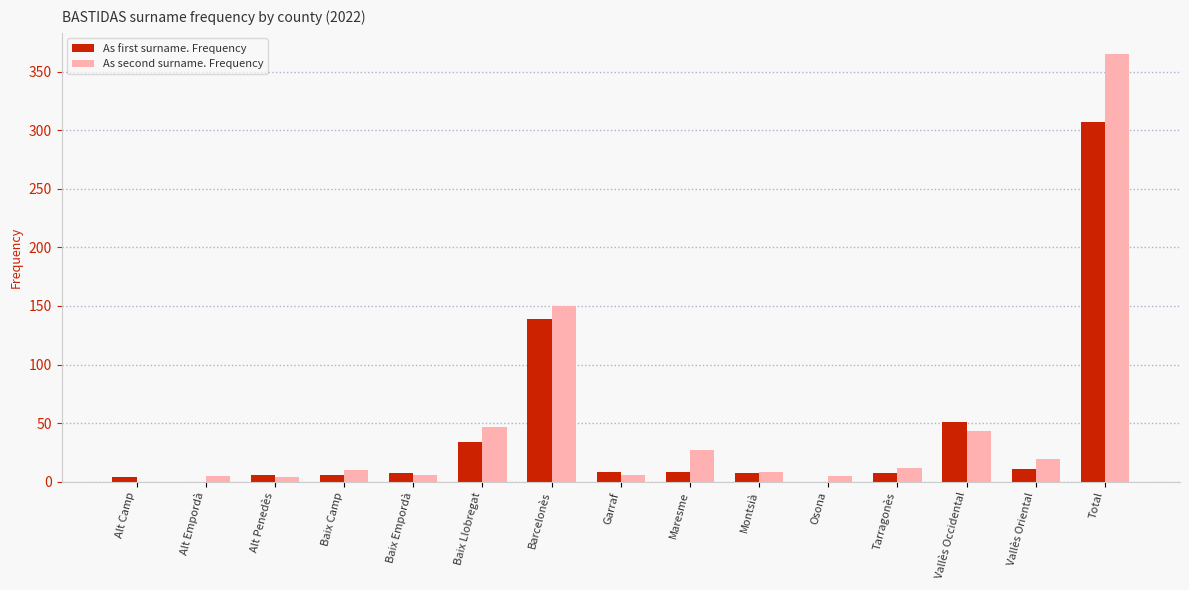

What is the greatest value displayed?

365